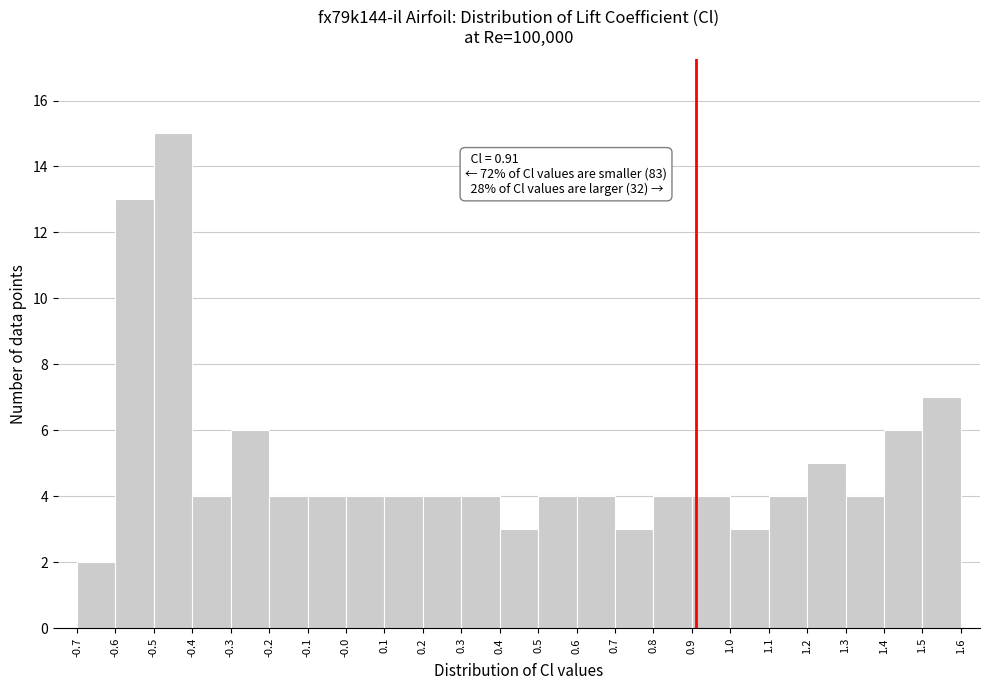

Which range on the x-axis has the tallest bar?

-0.5 to -0.4